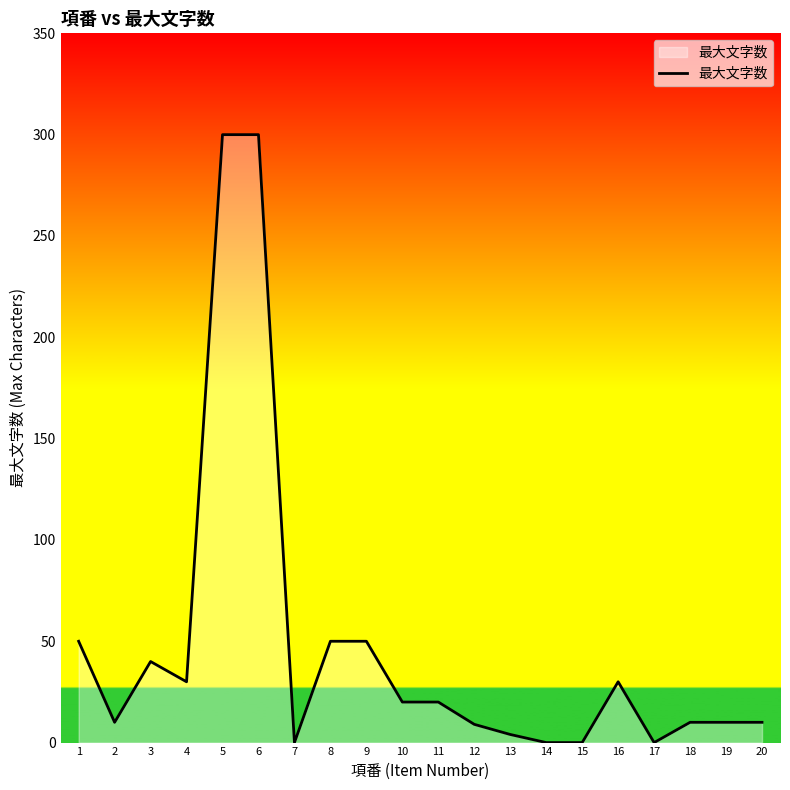

What is the difference between the maximum and minimum values?

300